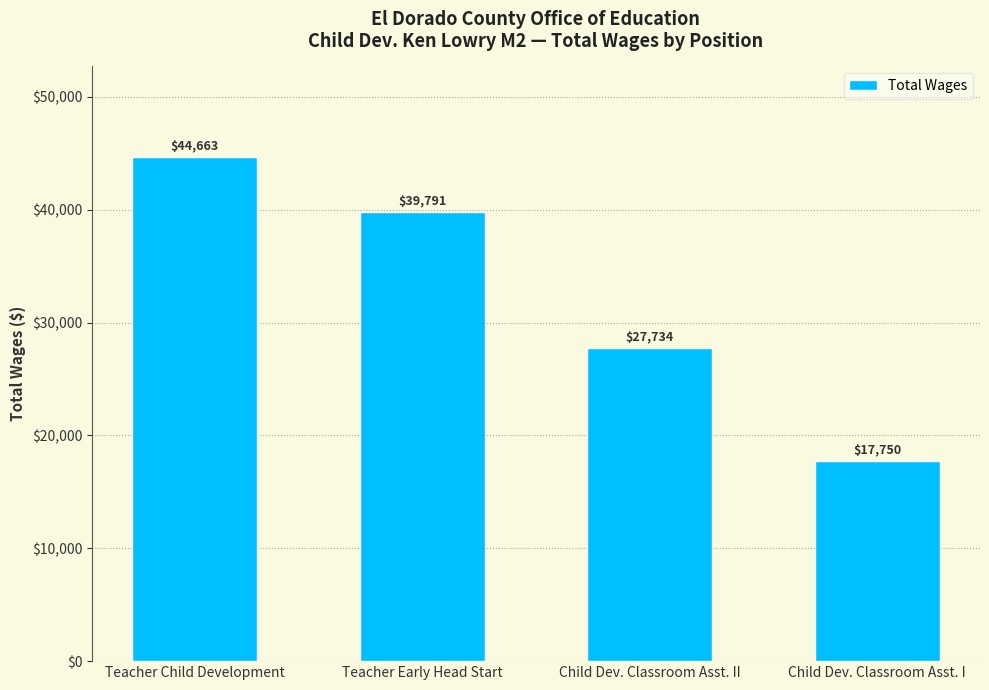

What is the greatest value displayed?

44663